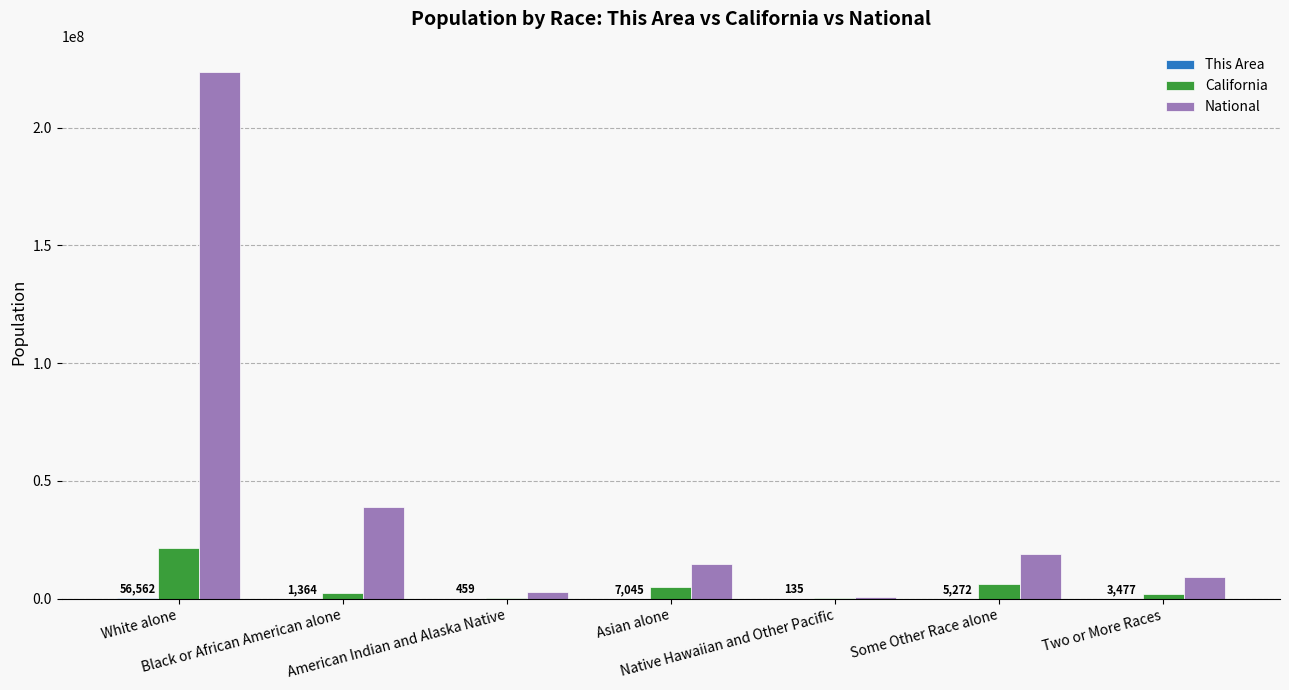

Read the California value at White alone.

21453934